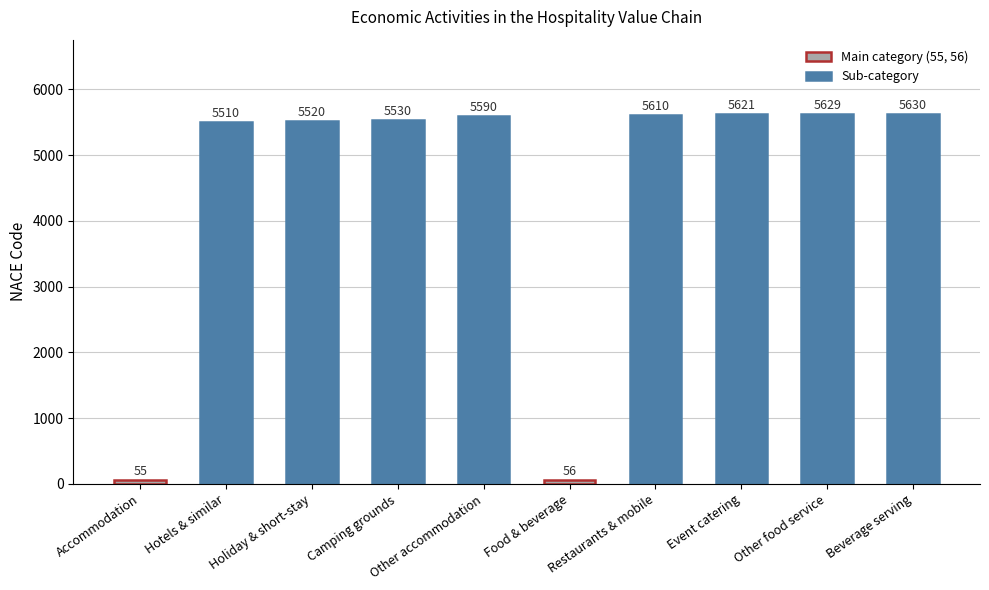

Which has a higher value, Other accommodation or Restaurants & mobile?

Restaurants & mobile